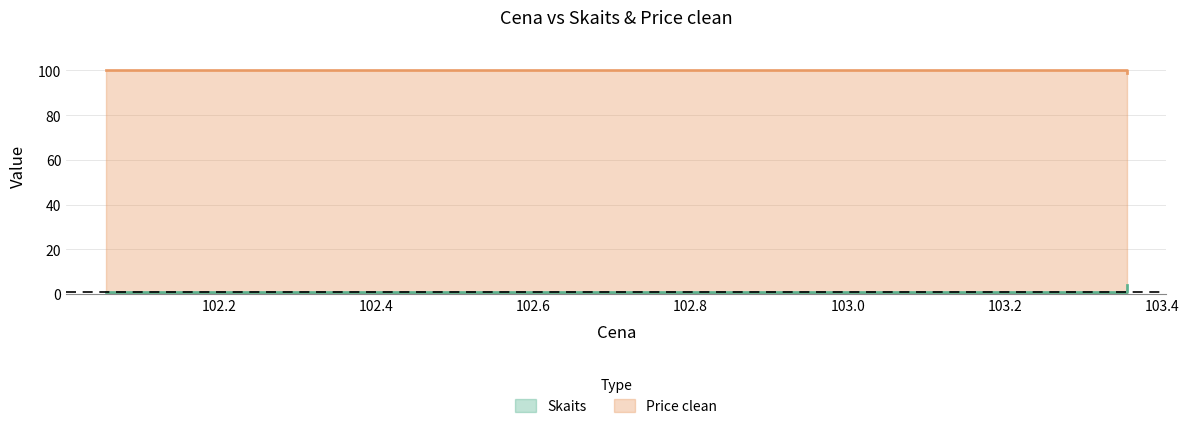

What is the highest value of the Price clean series?

100.0